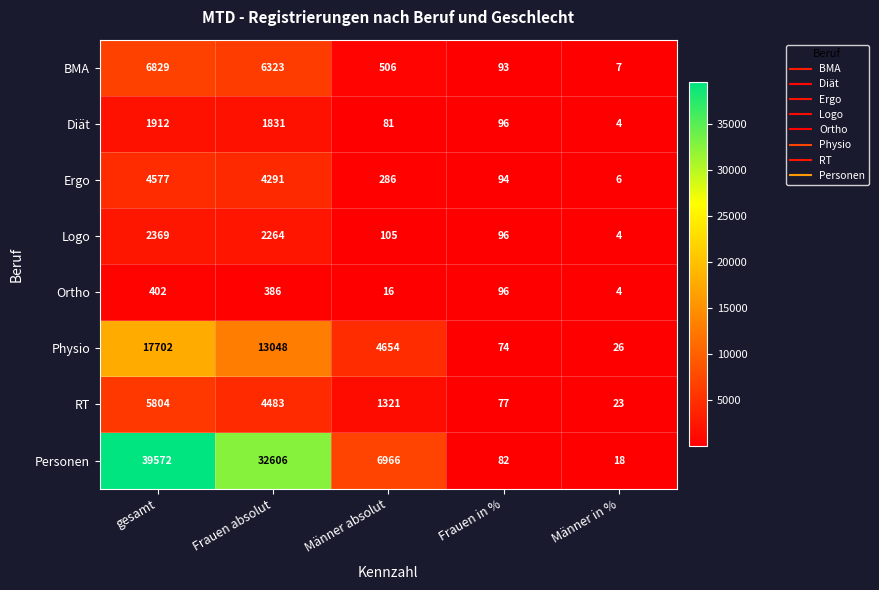

What is the difference between the highest and lowest values at Frauen in %?

22